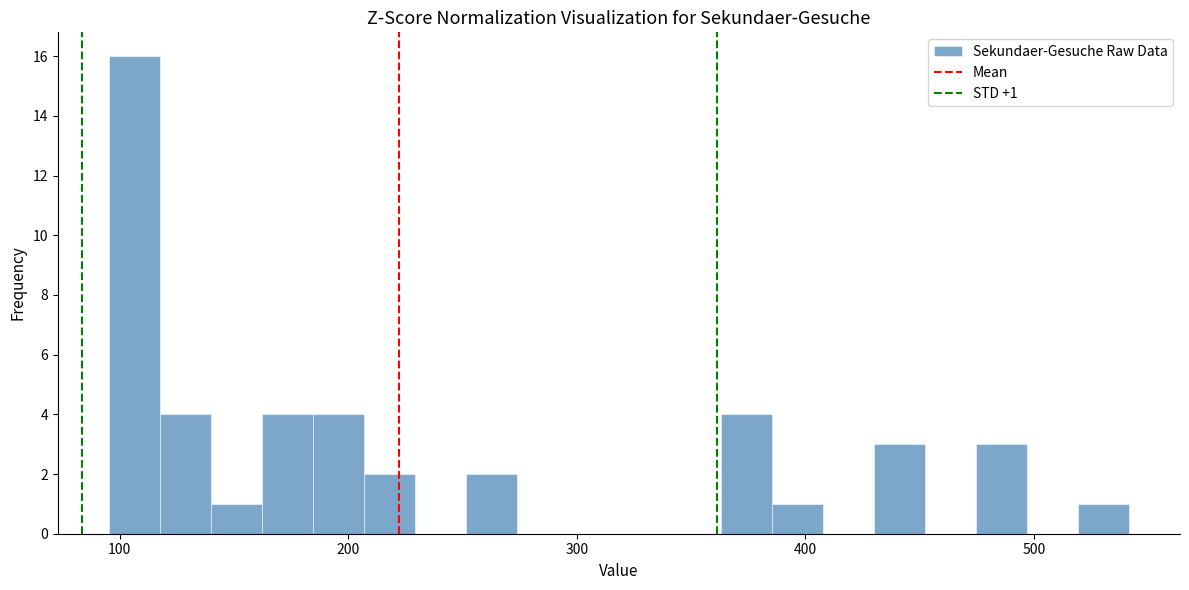

Around what value on the x-axis is the tallest bar? Give the approximate position of its centre, as read against the axis.

110